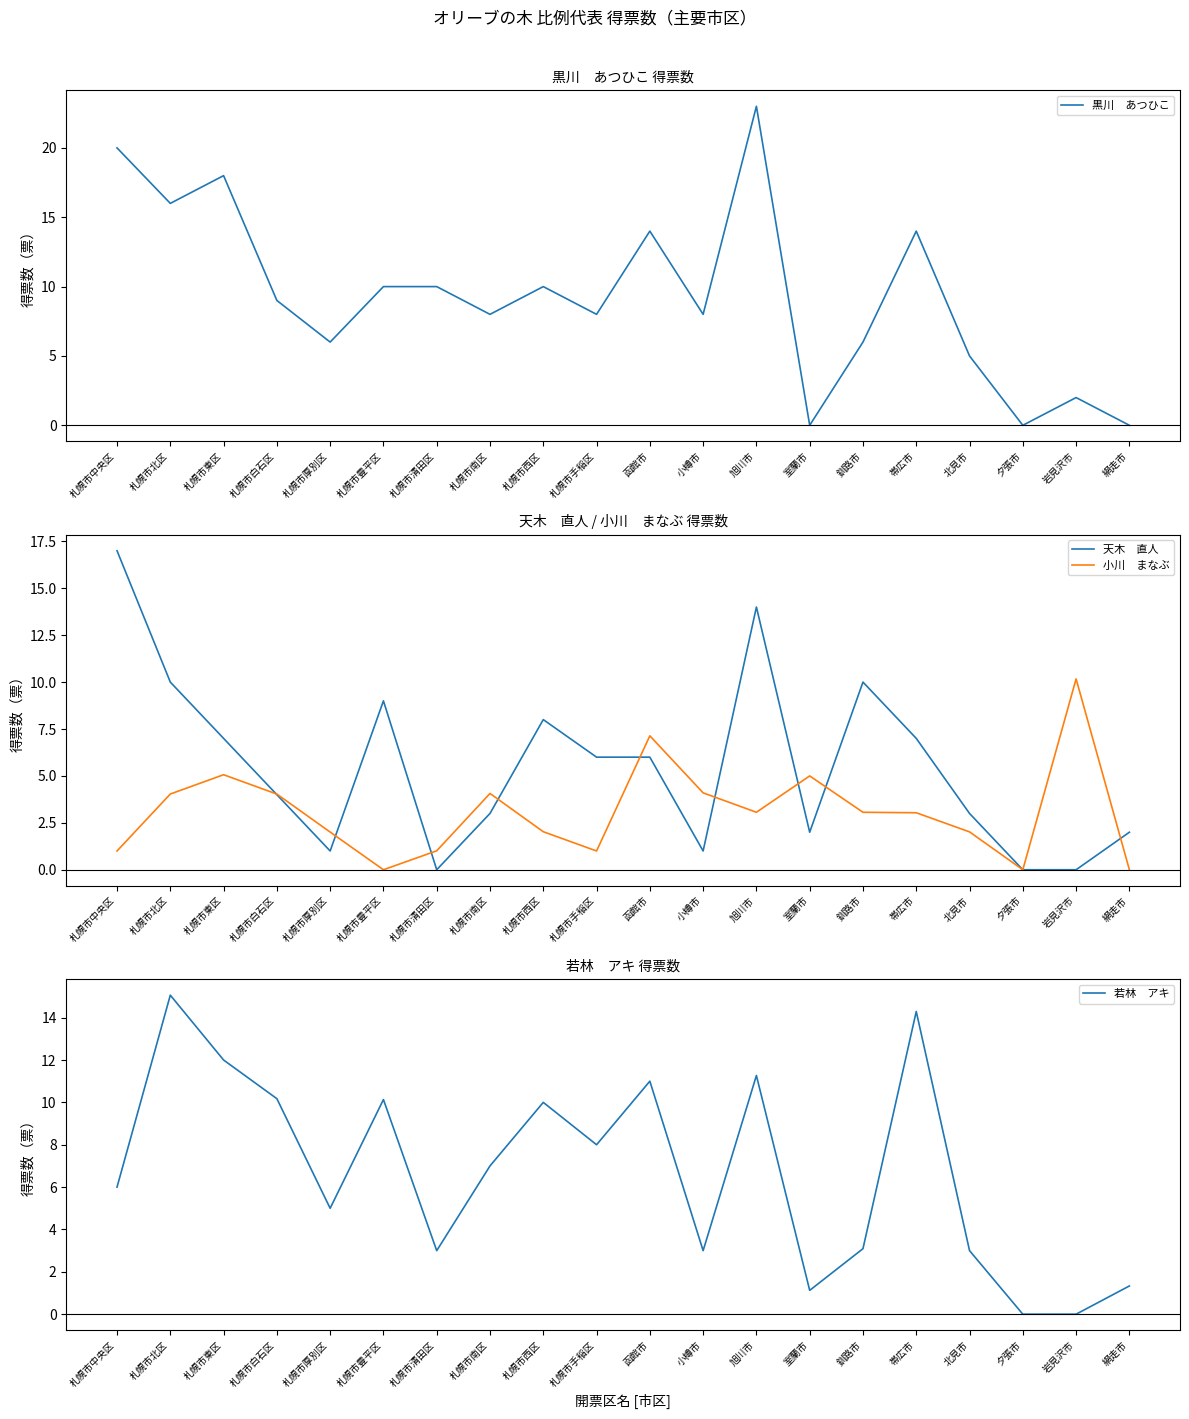

Where does the 天木　直人 series first go above 6?

札幌市中央区